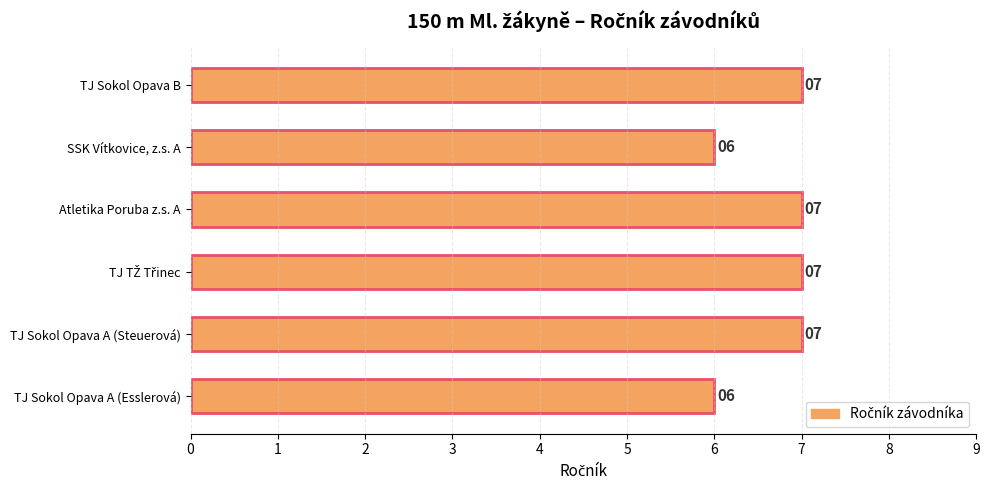

How many distinct data groups are displayed?

1